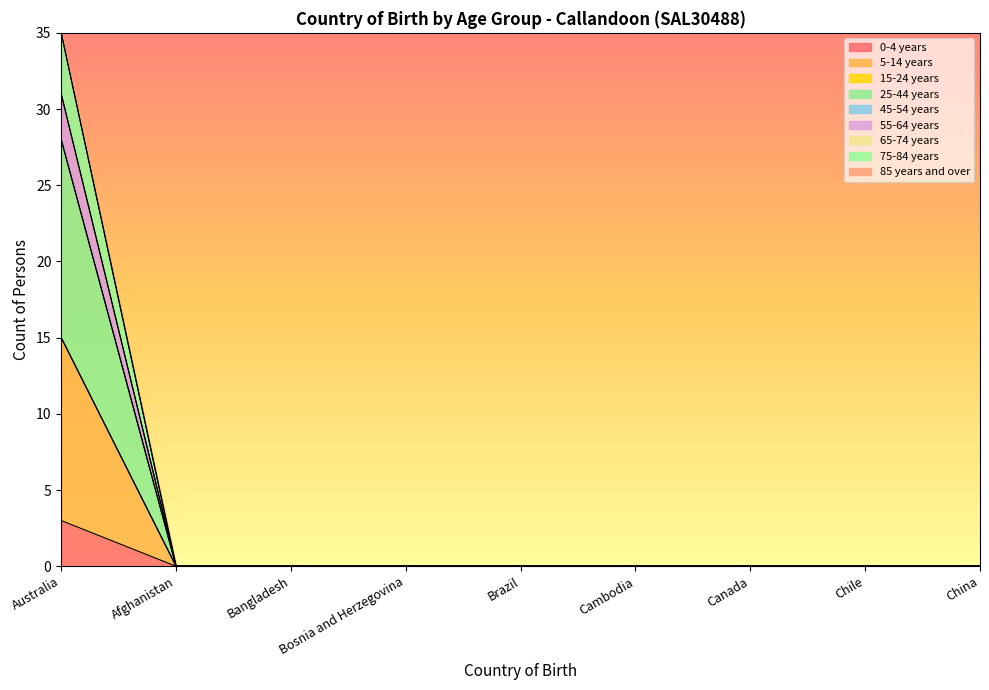

Does the chart display data point markers on the line(s)?

No